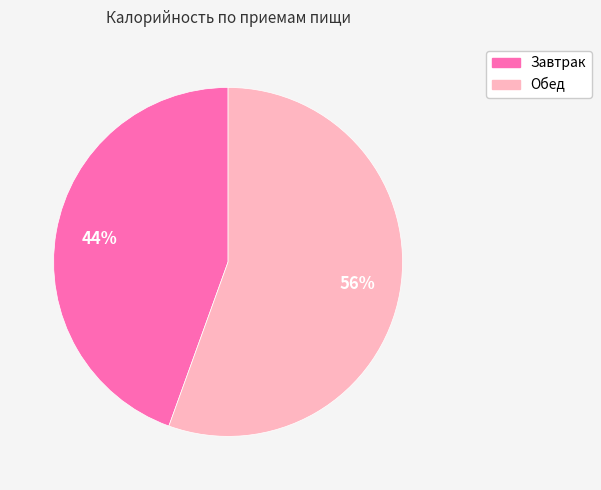

To the nearest percent, what is the average slice percentage?

50%